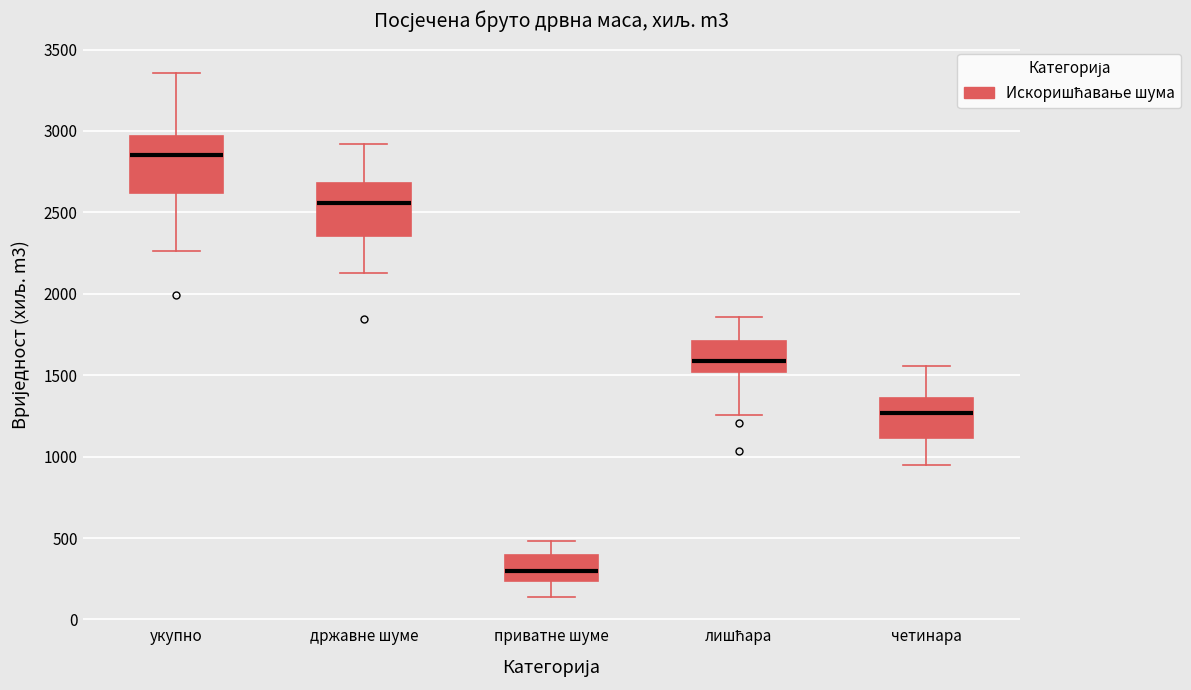

Which box's median line is the highest?

укупно